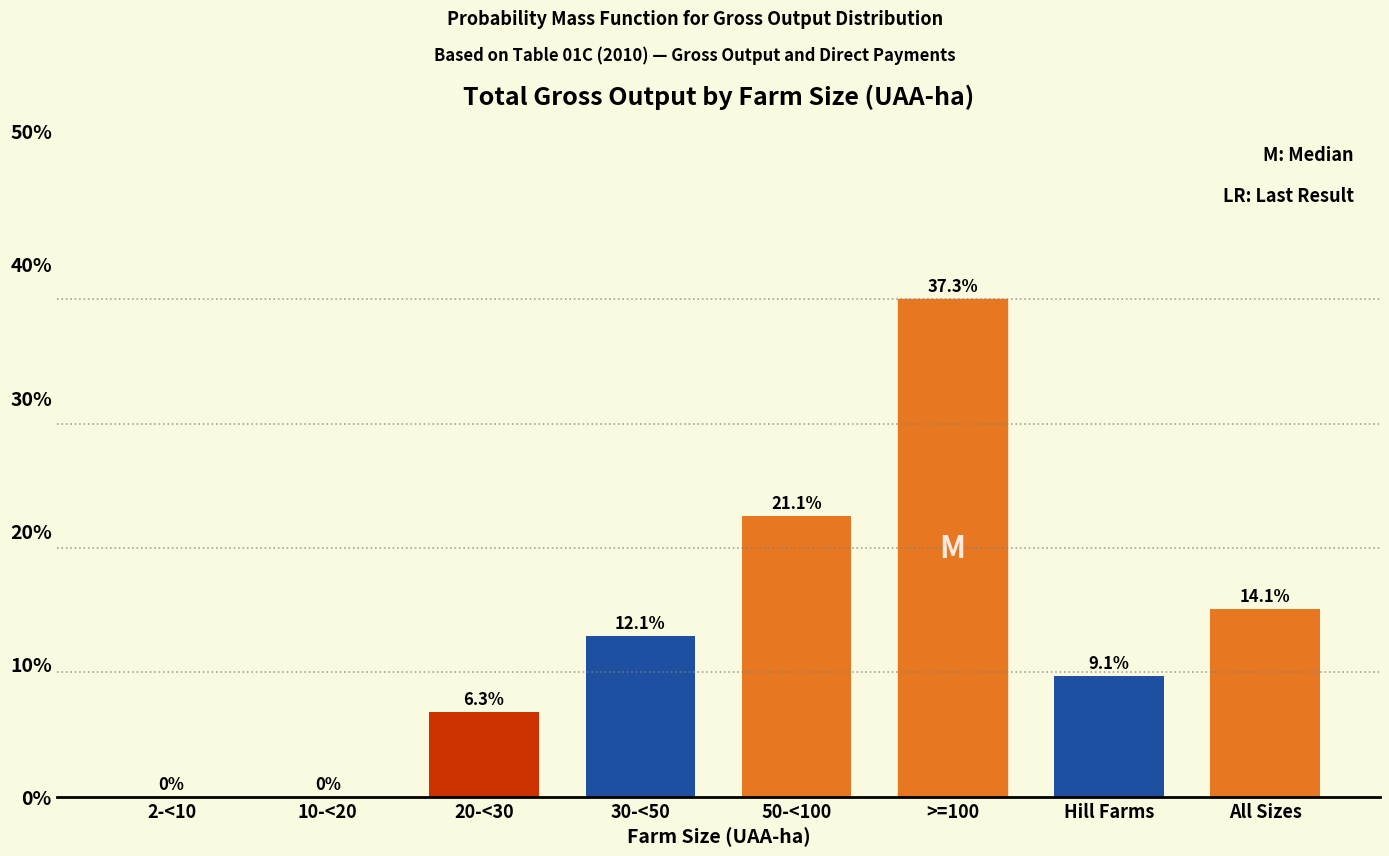

Reading left to right, transcribe all the data shown in this chart.

2-<10=0.0	10-<20=0.0	20-<30=6.3	30-<50=12.1	50-<100=21.1	>=100=37.3	Hill Farms=9.1	All Sizes=14.1